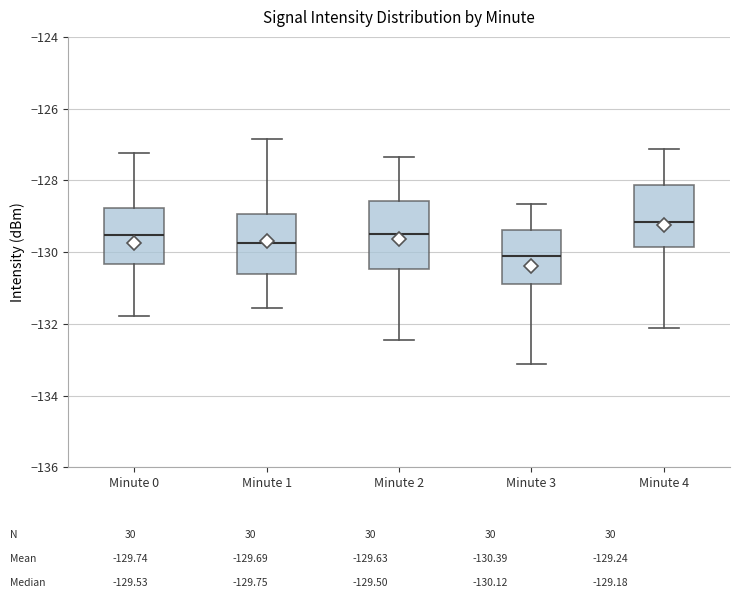

Reading left to right, transcribe this box plot: for each box, give where its median line is, the range the box spans, and where its two whiskers end, as read against the y-axis. The values are not printed on the chart, so give them approximately, as read against the axis.

Minute 0: median -129.6, box -130.4 to -128.8, whiskers -131.8 to -127.2
Minute 1: median -129.8, box -130.6 to -129.0, whiskers -131.6 to -126.8
Minute 2: median -129.6, box -130.4 to -128.6, whiskers -132.4 to -127.4
Minute 3: median -130.2, box -130.8 to -129.4, whiskers -133.2 to -128.6
Minute 4: median -129.2, box -129.8 to -128.2, whiskers -132.2 to -127.2